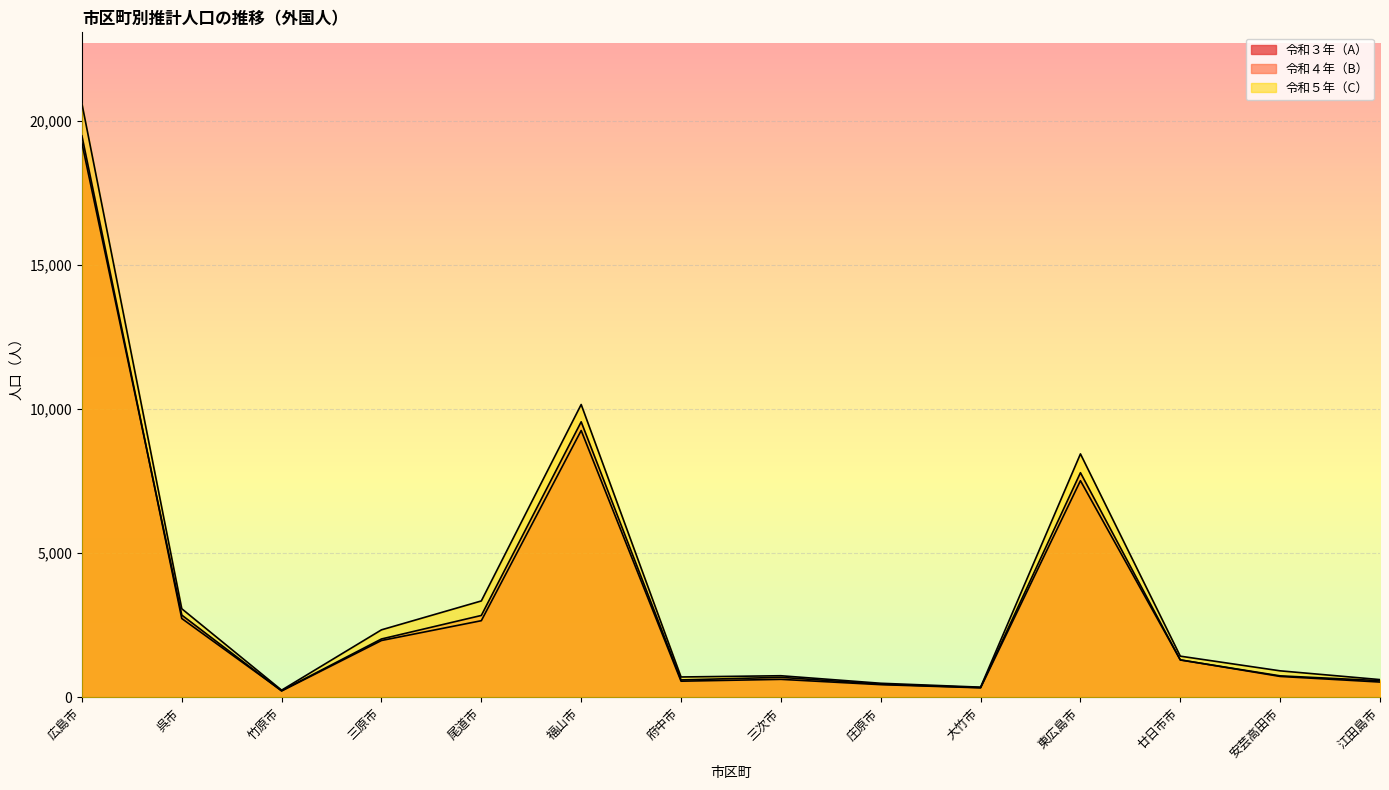

Reading right to left, what are all the values shown in this chart?

令和３年（A）: 江田島市=530	安芸高田市=725	廿日市市=1300	東広島市=7514	大竹市=330	庄原市=440	三次市=624	府中市=560	福山市=9254	尾道市=2658	三原市=1971	竹原市=220	呉市=2853	広島市=19221
令和４年（B）: 江田島市=578	安芸高田市=745	廿日市市=1295	東広島市=7791	大竹市=338	庄原市=457	三次市=694	府中市=604	福山市=9556	尾道市=2840	三原市=2024	竹原市=231	呉市=2734	広島市=19474
令和５年（C）: 江田島市=615	安芸高田市=919	廿日市市=1428	東広島市=8443	大竹市=353	庄原市=488	三次市=749	府中市=706	福山市=10156	尾道市=3343	三原市=2341	竹原市=249	呉市=3073	広島市=20592